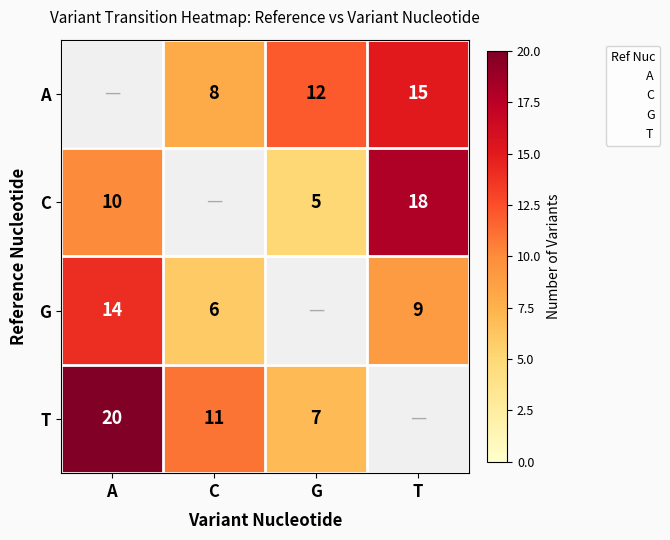

The G series shows 13.7 at T. True or false?

False